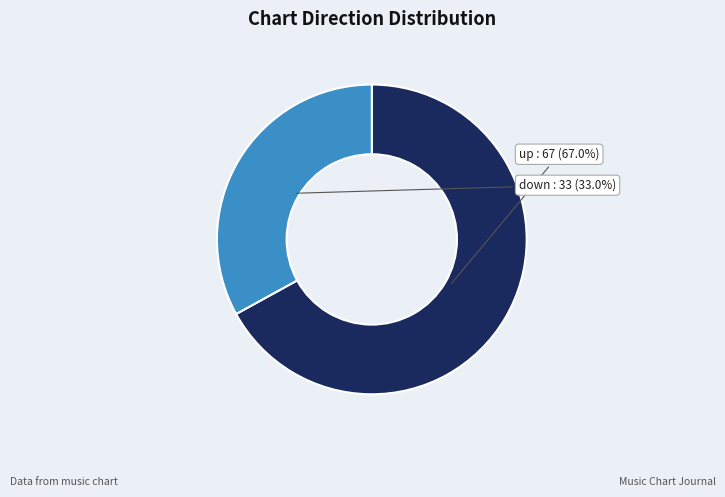

True or false: down accounts for 33% of the total.

True